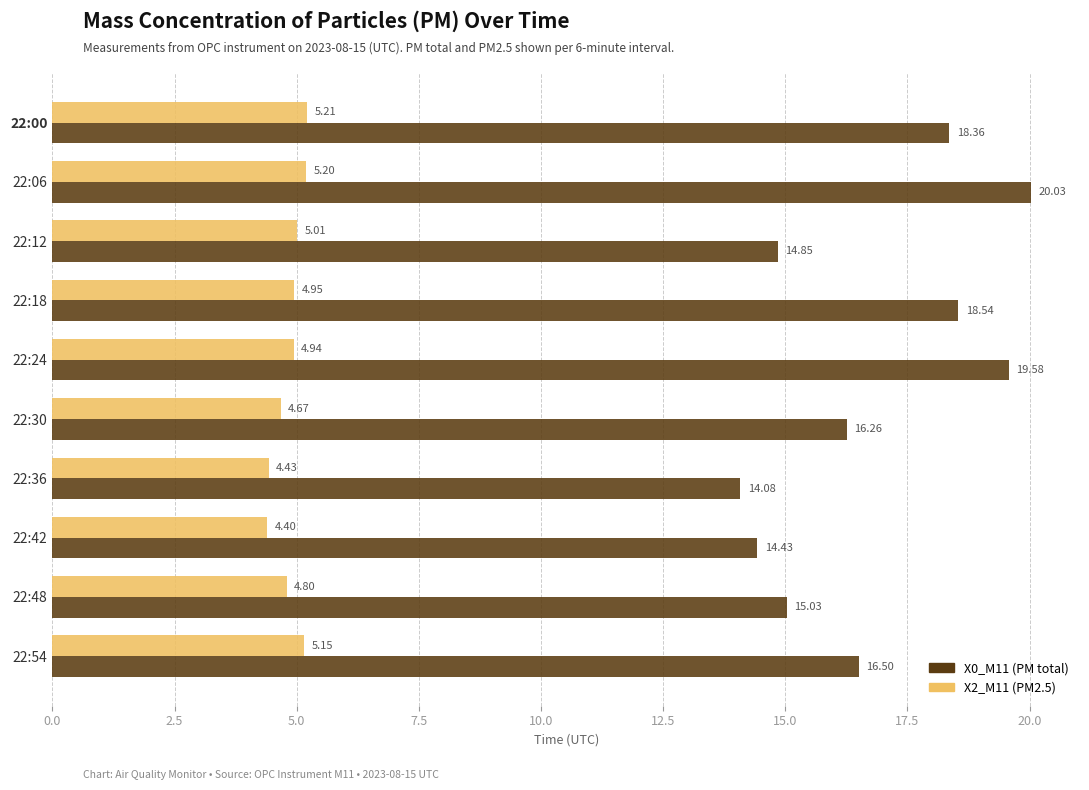

What is the difference between the highest and lowest values at 22:24?

14.6